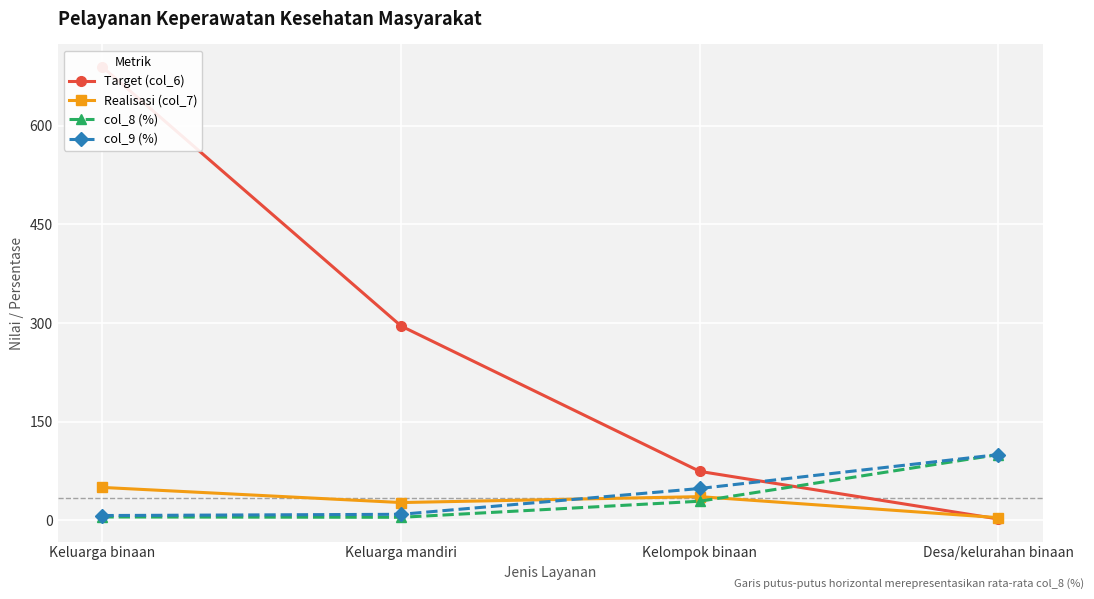

At which category does col_8 (%) reach its first local valley?

Keluarga mandiri